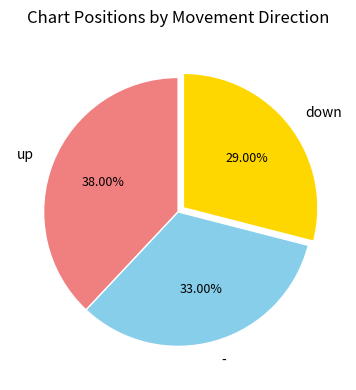

Approximately how many times larger is the value at - compared to down?

1.1